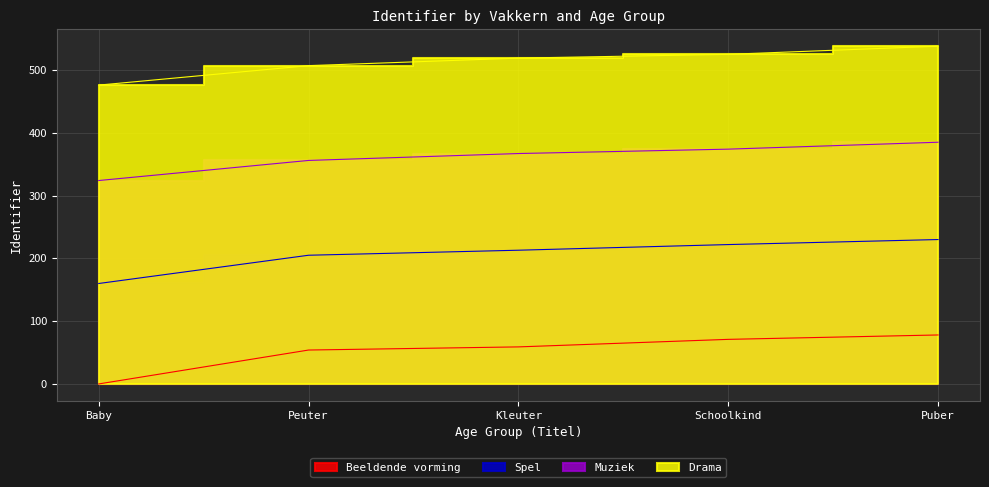

What is the label of the 4th point from the right?

Peuter